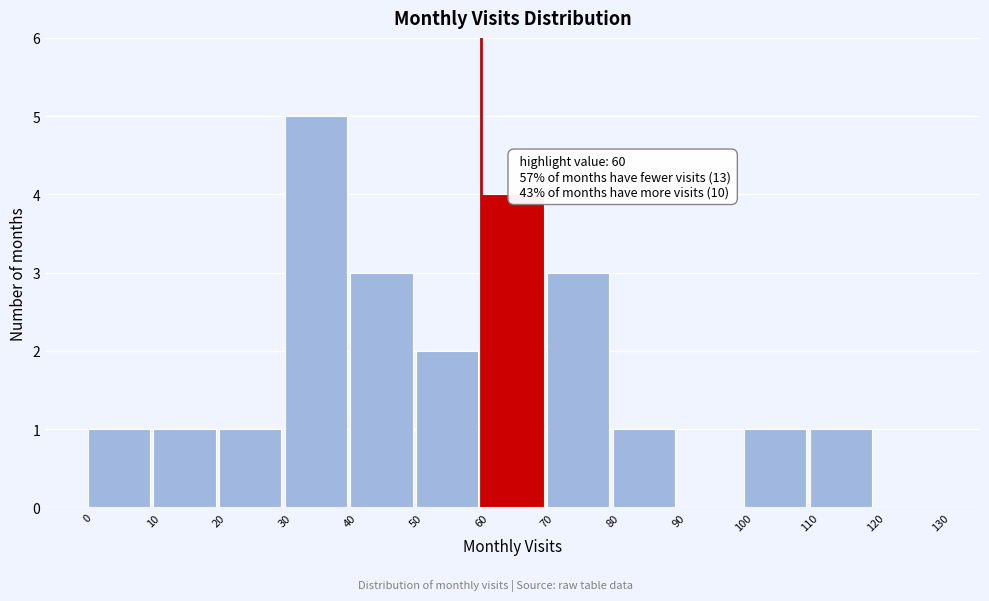

Over which range of the x-axis is the bar tallest?

30 to 40